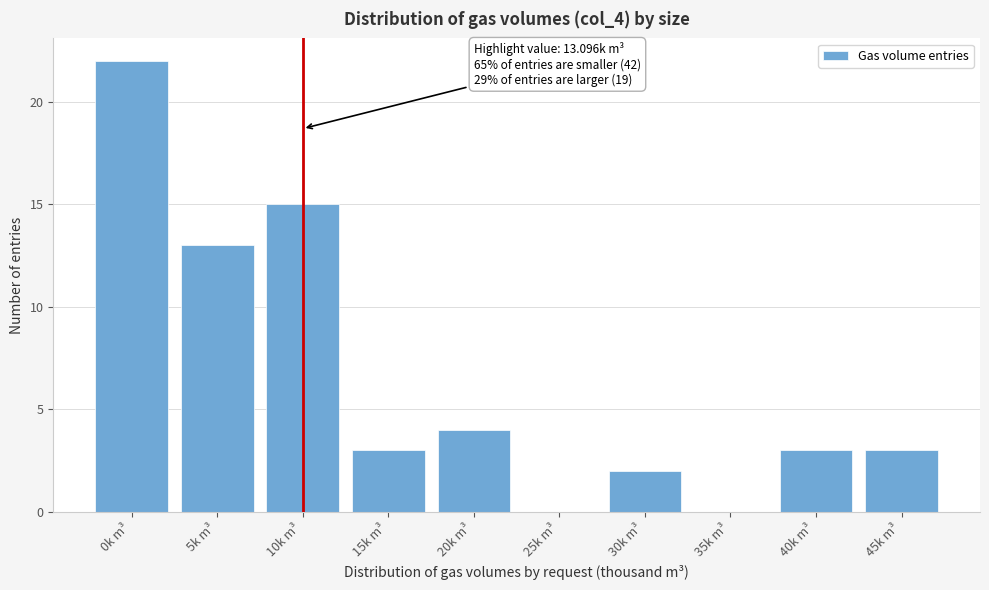

Reading left to right, transcribe all the data shown in this chart.

0k m³=22	5k m³=13	10k m³=15	15k m³=3	20k m³=4	25k m³=0	30k m³=2	35k m³=0	40k m³=3	45k m³=3